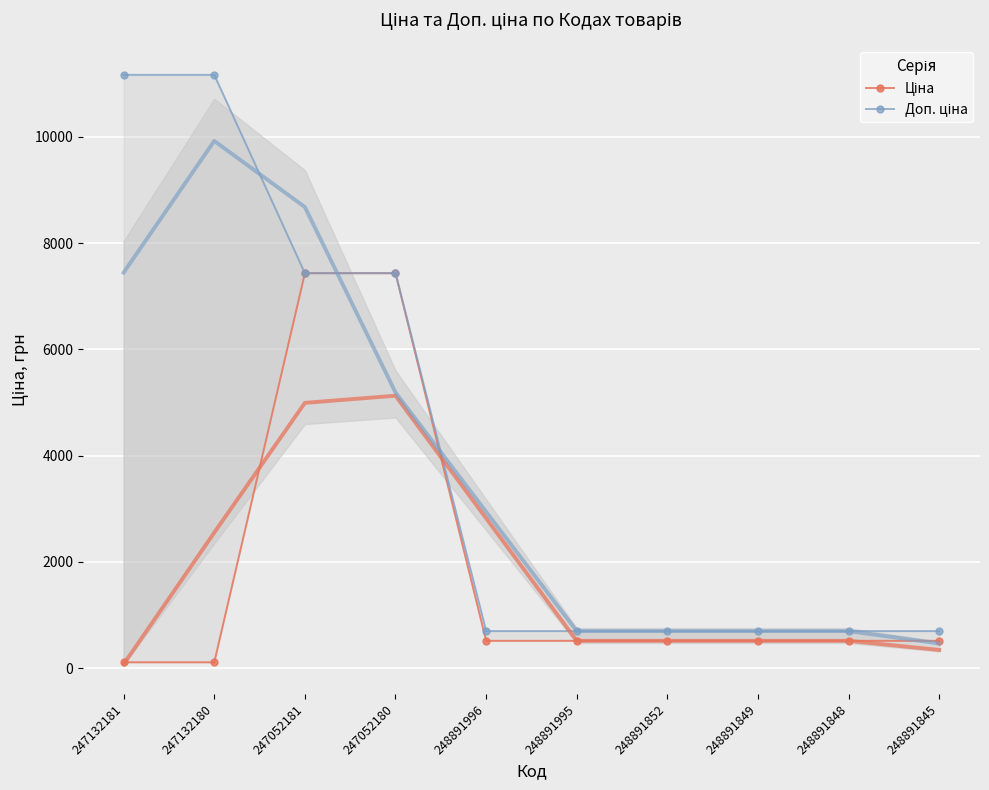

Count the number of data series in this chart.

2